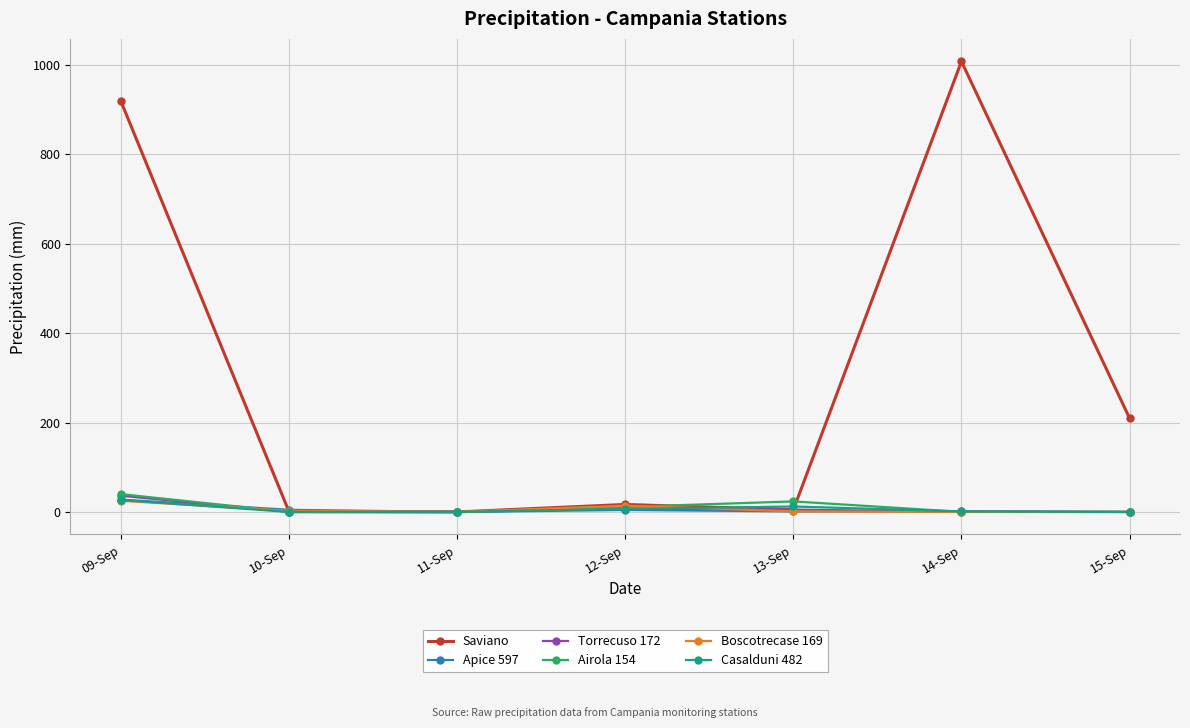

True or false: Torrecuso 172 has more than 0 interior local peaks.

True